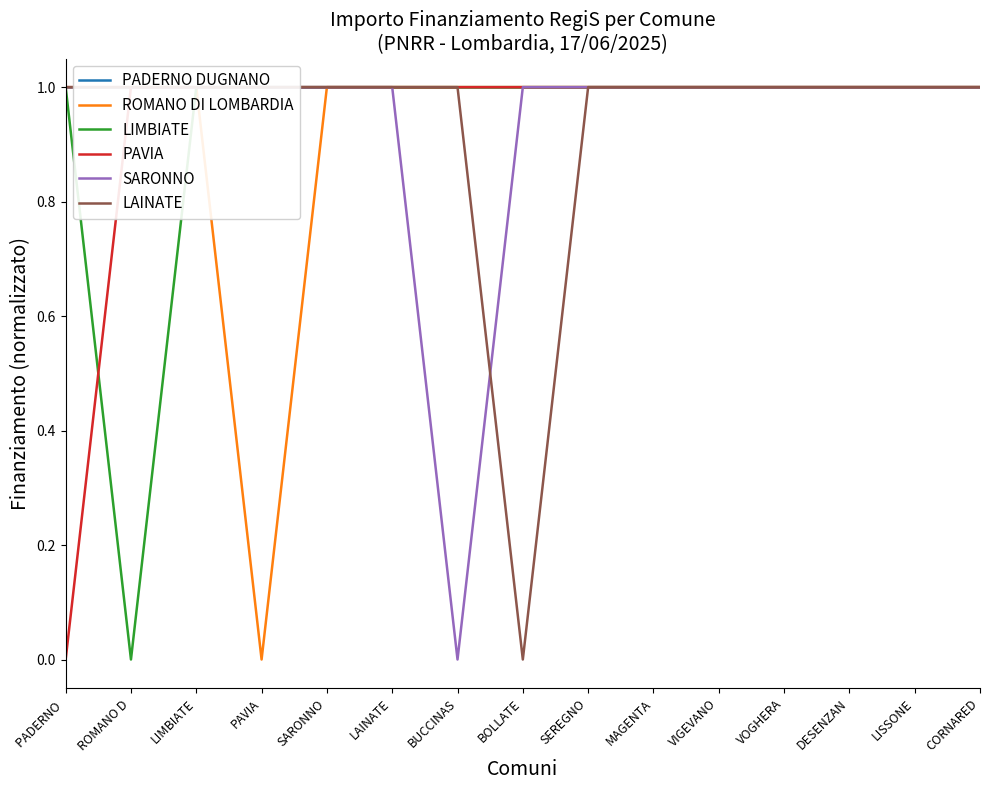

What is the label of the 4th point from the left?

PAVIA